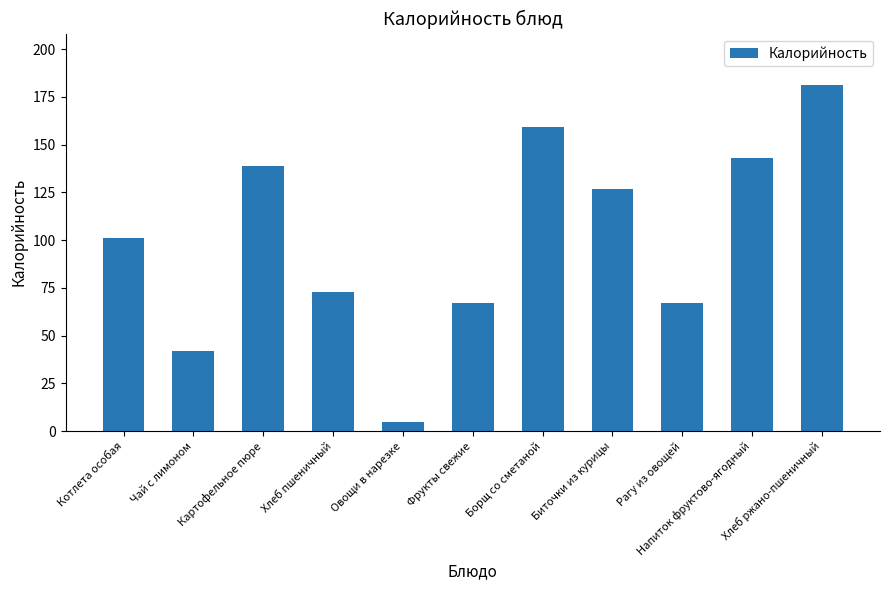

What is the smallest value displayed?

5